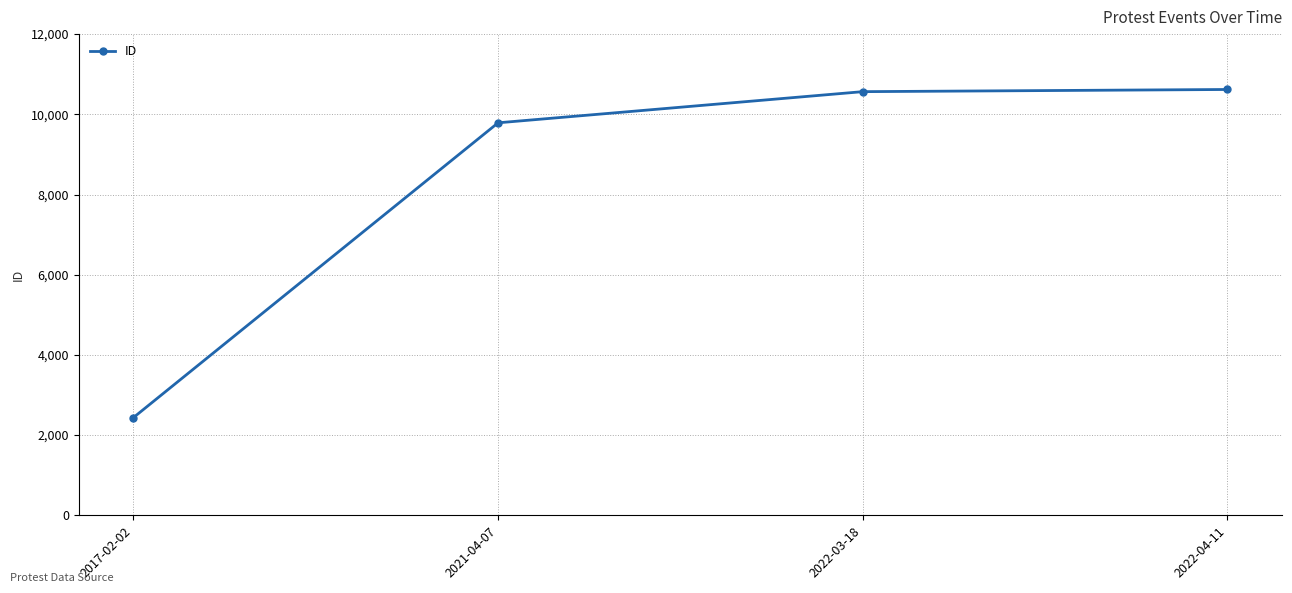

What is the difference between the values at 2022-04-11 and 2021-04-07?

831